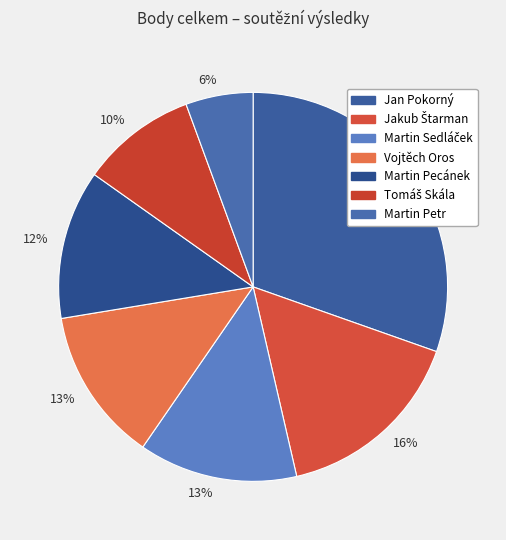

How many segments does this pie chart have?

7